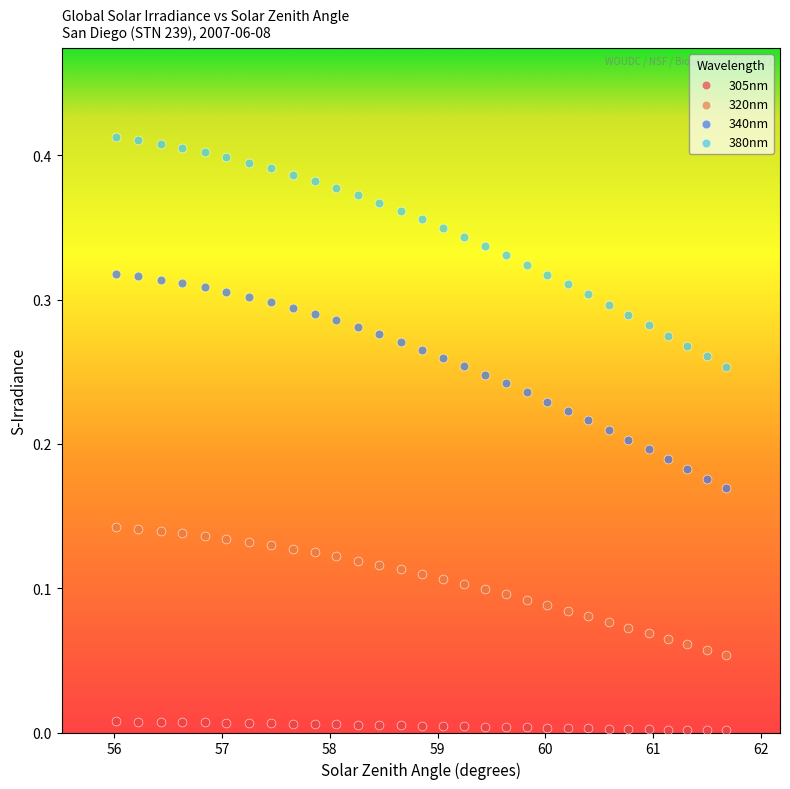

Which series has the largest Y range (max minus min)?

380nm